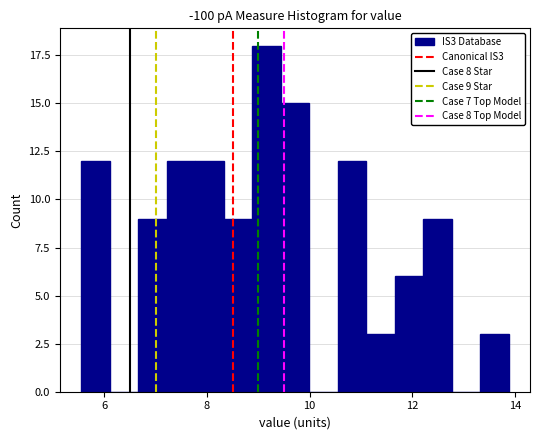

Read against the x-axis, roughly where is the centre of the tallest bar?

9.2